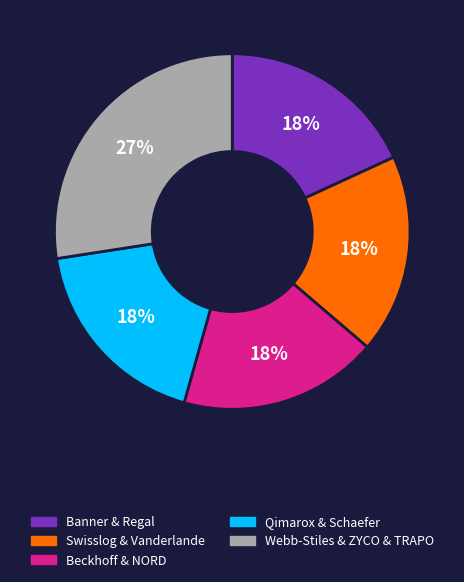

Is it true that Swisslog & Vanderlande is 18% of the pie?

True